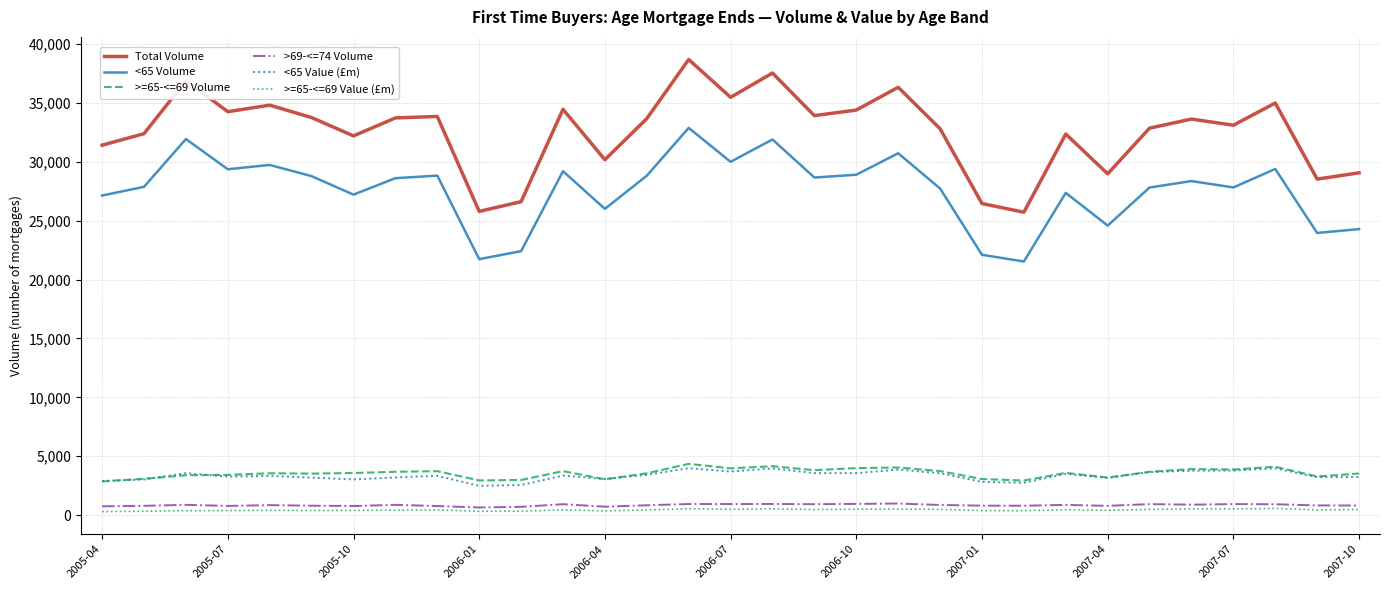

True or false: >=65-<=69 Volume and <65 Volume intersect in this chart.

False